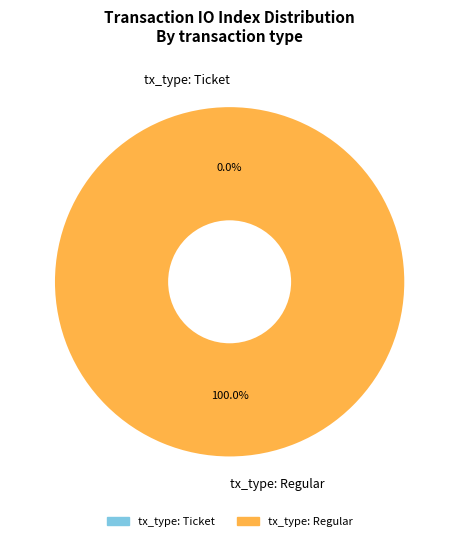

Which slice is the largest?

tx_type: Regular